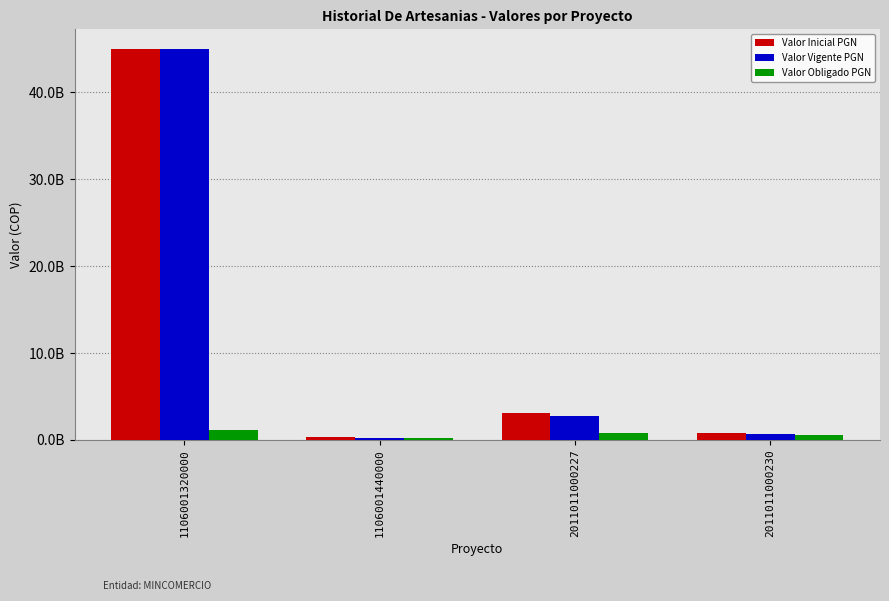

True or false: Valor Vigente PGN has a value of 2740000000 at 2011011000227.

True